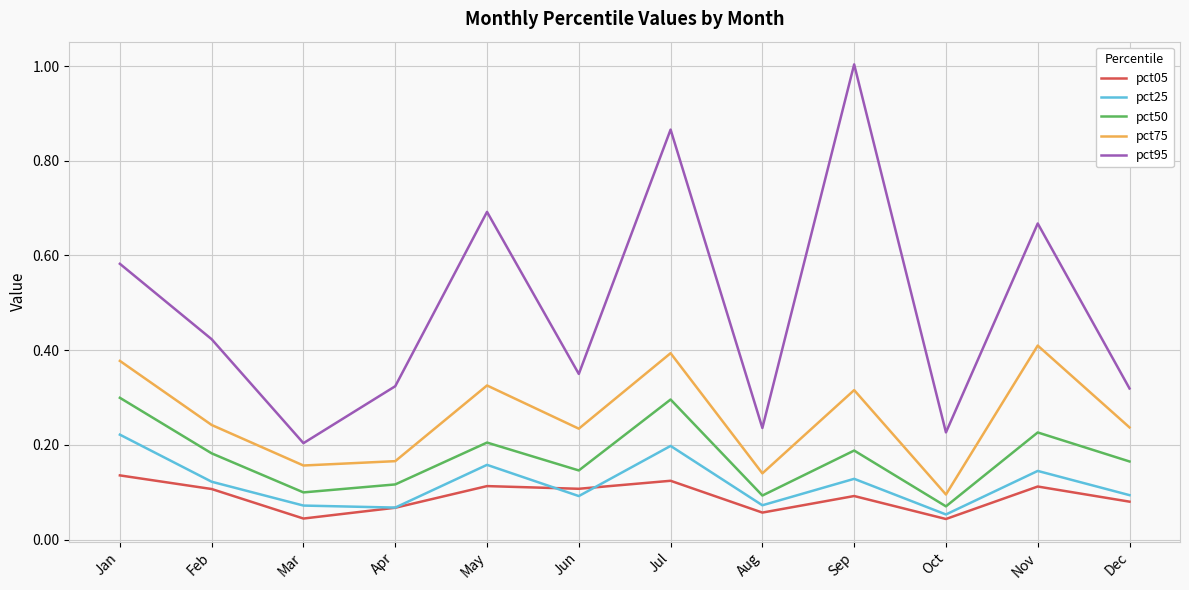

The pct95 series shows 0.7 at Nov. True or false?

True